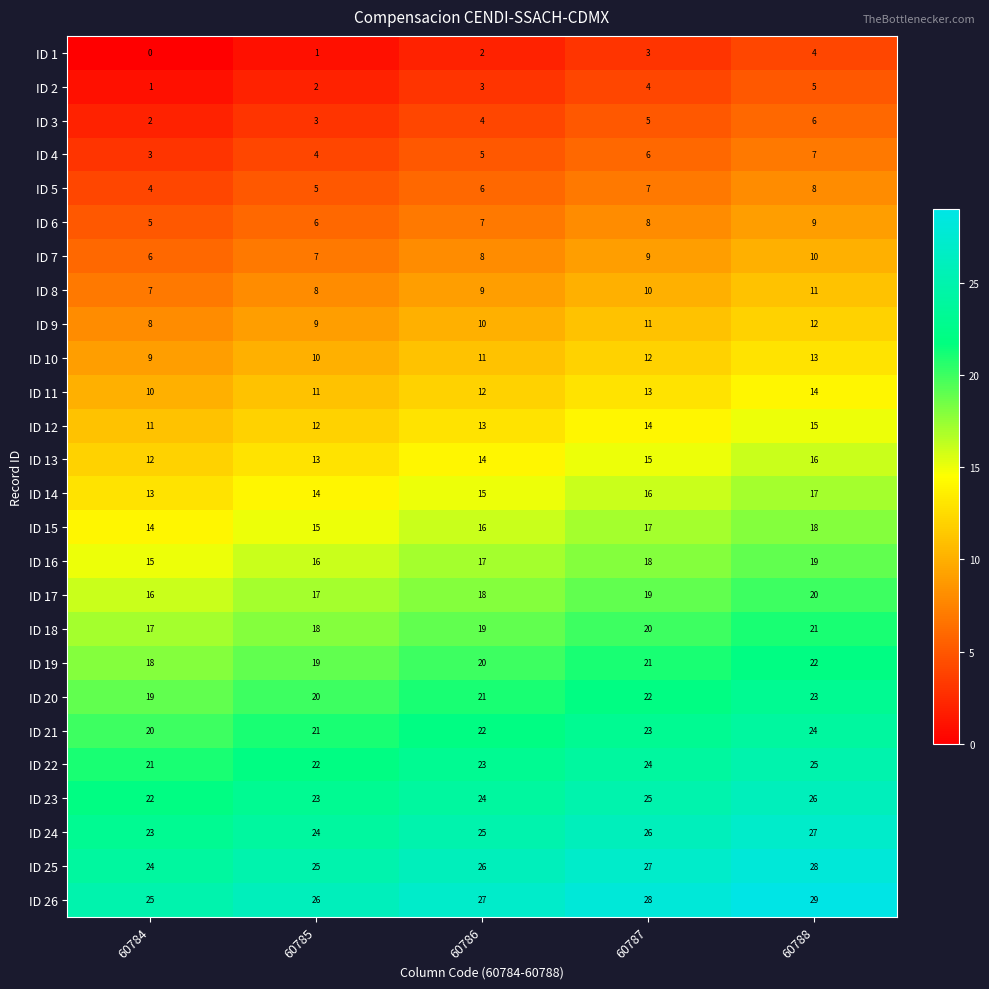

What is the lowest value of the ID 13 series?

12